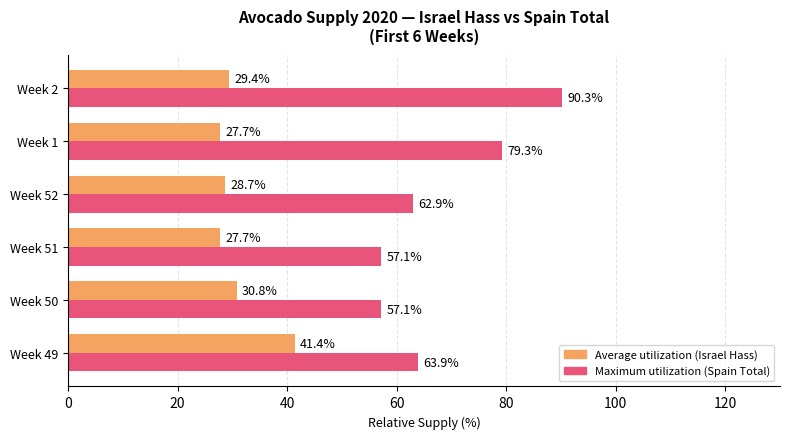

What is the spread (max minus min) of values at Week 52?

34.2